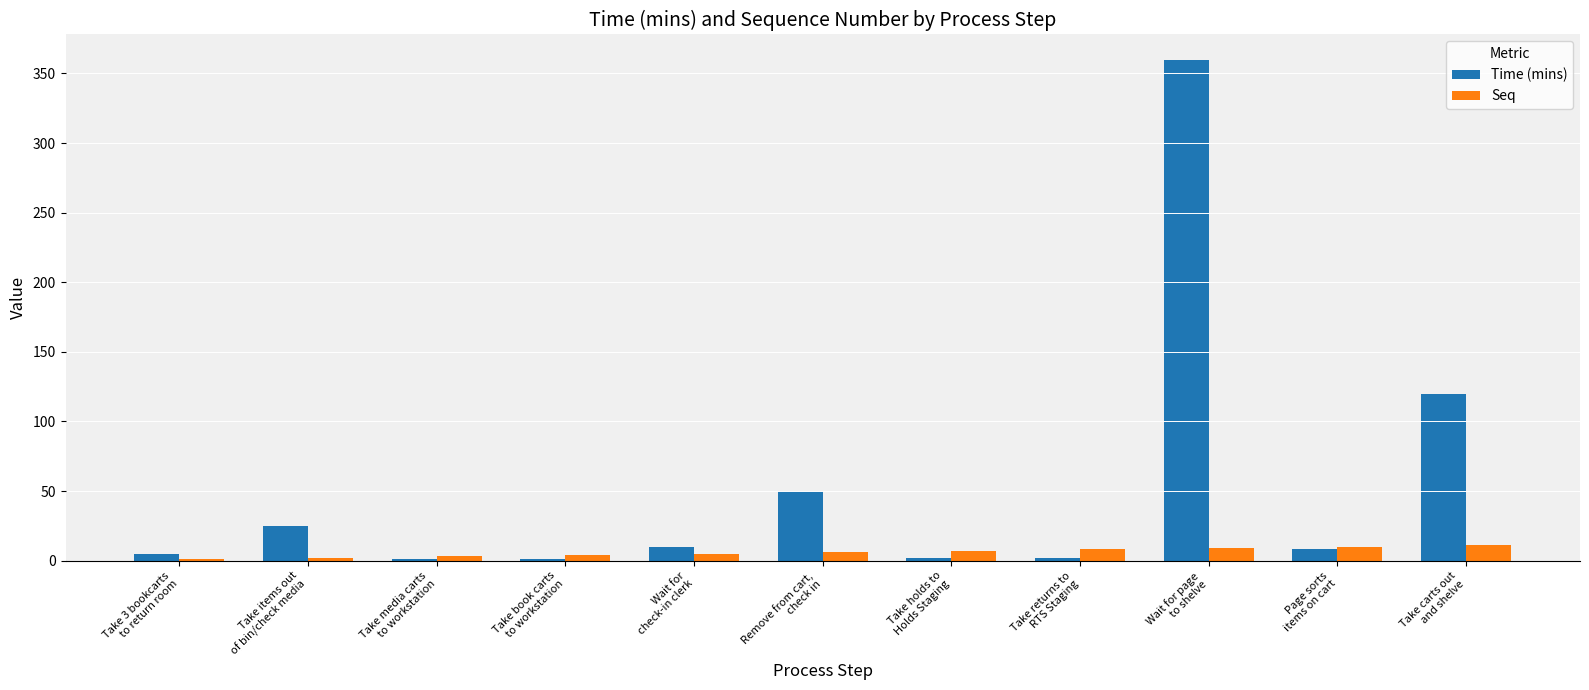

At which category is the sum across all series the highest?

Wait for page
to shelve